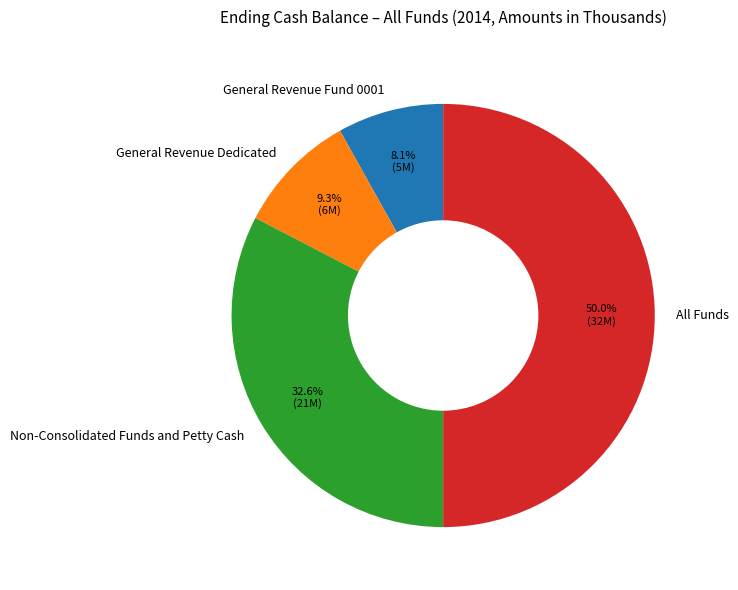

To the nearest percent, what portion does All Funds represent?

50%